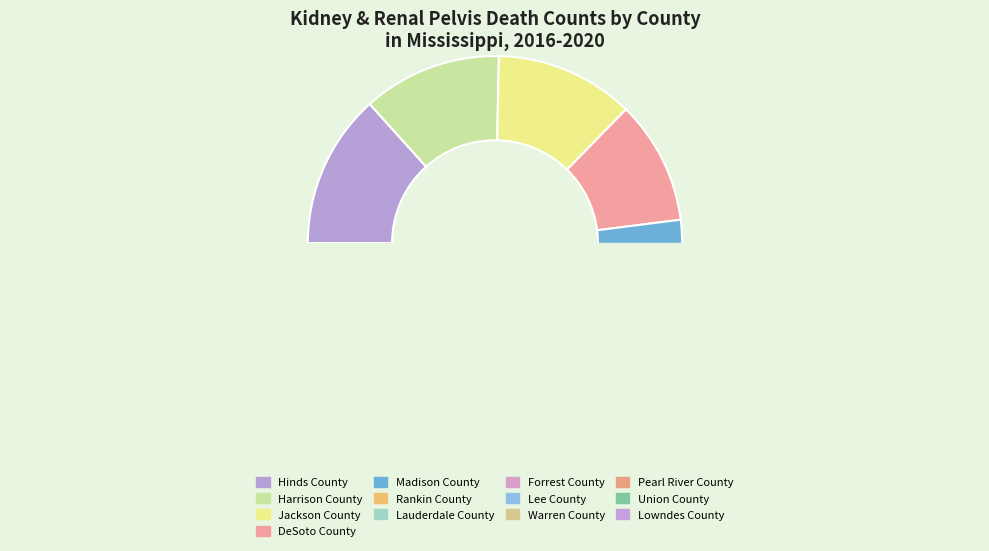

Is there a majority slice in this chart?

No